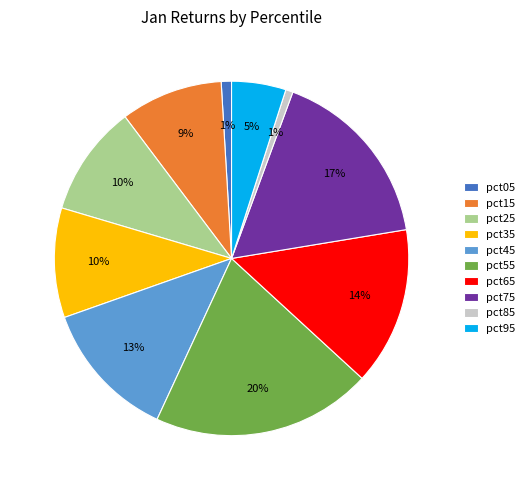

How many segments does this pie chart have?

10